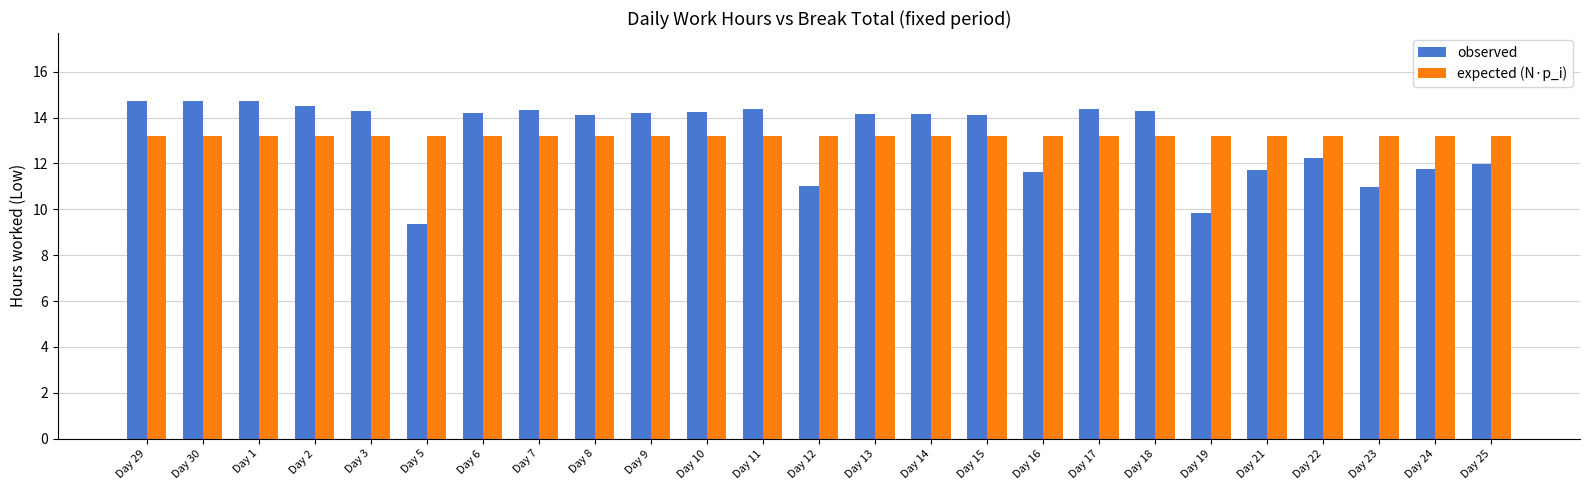

Read the observed value at Day 2.

14.5